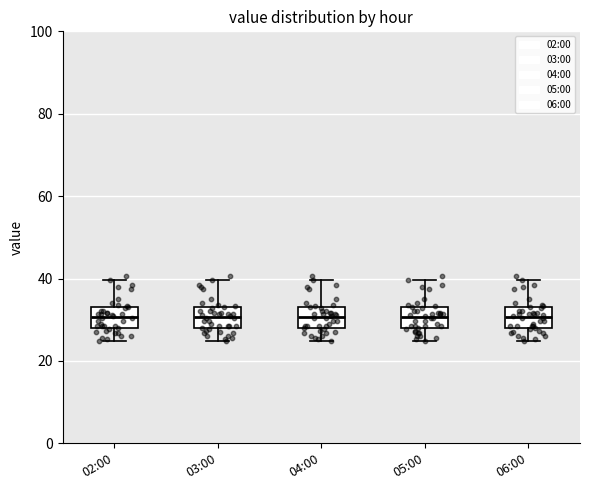

Reading left to right, transcribe this box plot: for each box, give where its median line is, the range the box spans, and where its two whiskers end, as read against the y-axis. The values are not printed on the chart, so give them approximately, as read against the axis.

02:00: median 30, box 28 to 32, whiskers 24 to 40
03:00: median 30, box 28 to 32, whiskers 24 to 40
04:00: median 30, box 28 to 32, whiskers 24 to 40
05:00: median 30, box 28 to 32, whiskers 24 to 40
06:00: median 30, box 28 to 32, whiskers 24 to 40